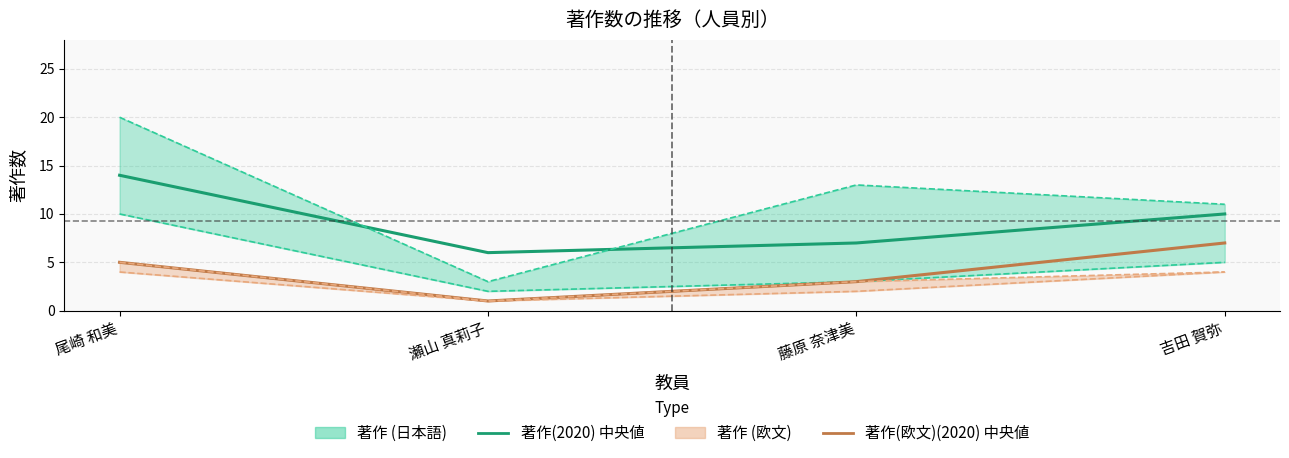

True or false: 著作(2020) and 著作(欧文)(2020) cross at least once.

False